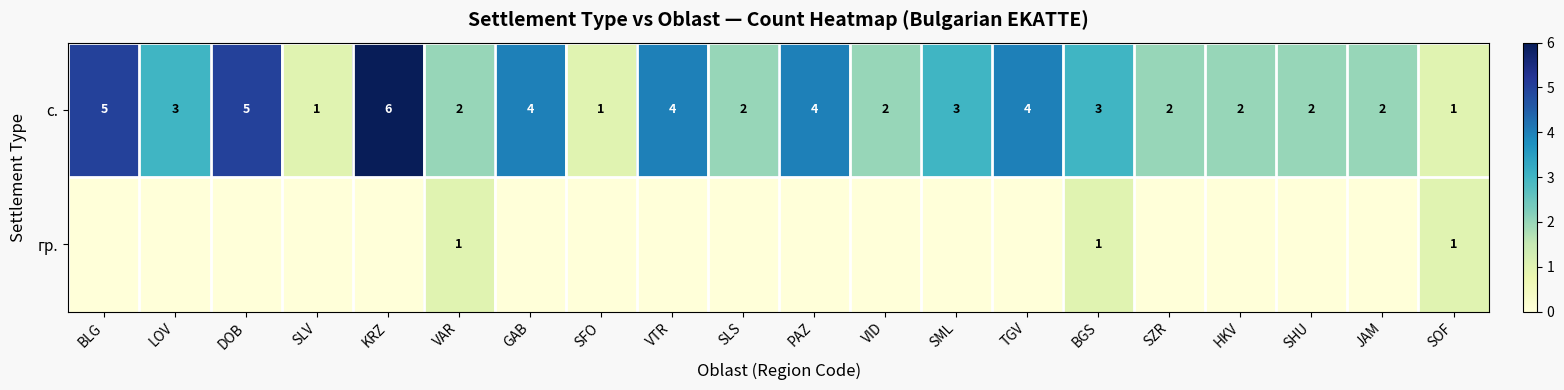

What is the maximum value shown in the chart?

6